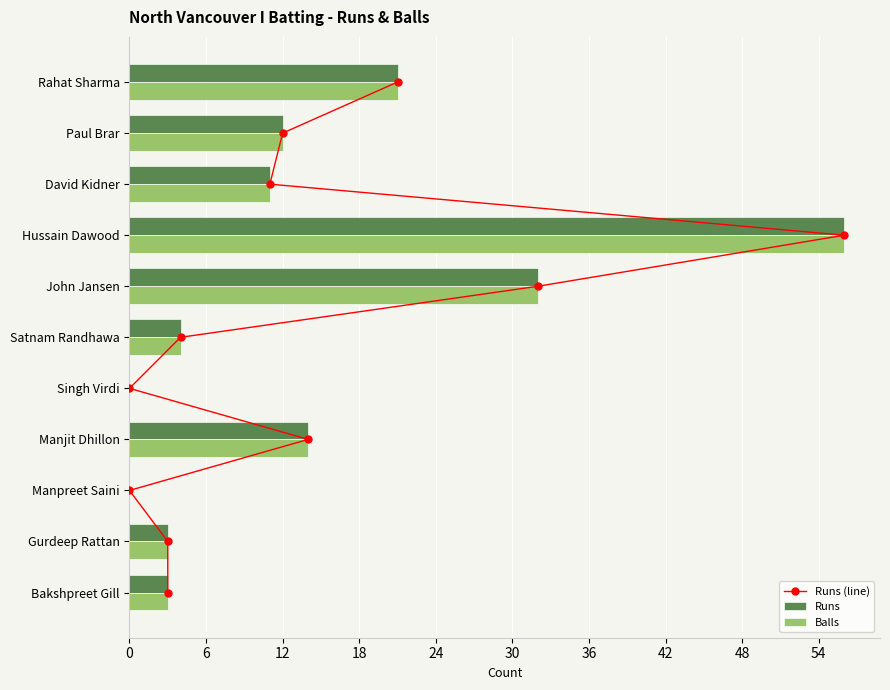

Which series has the largest range (max minus min)?

Runs